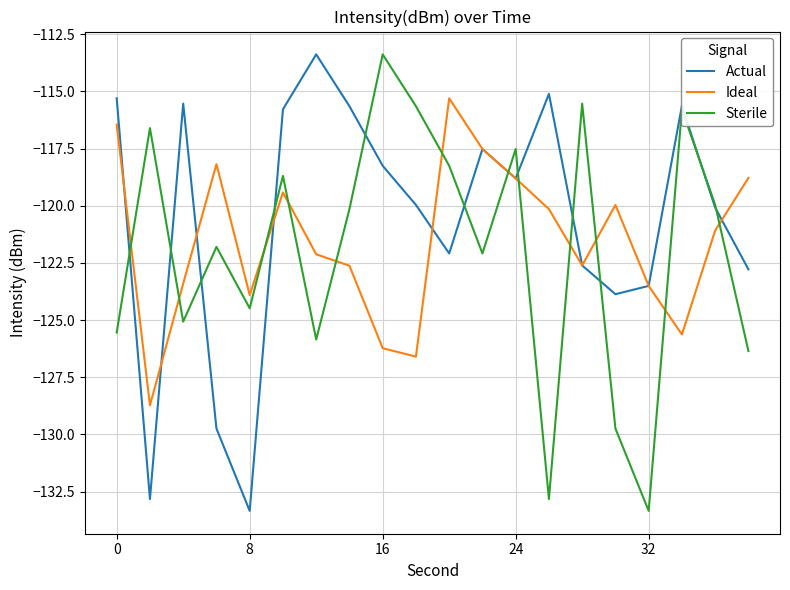

What is the maximum value shown in the chart?

-113.4